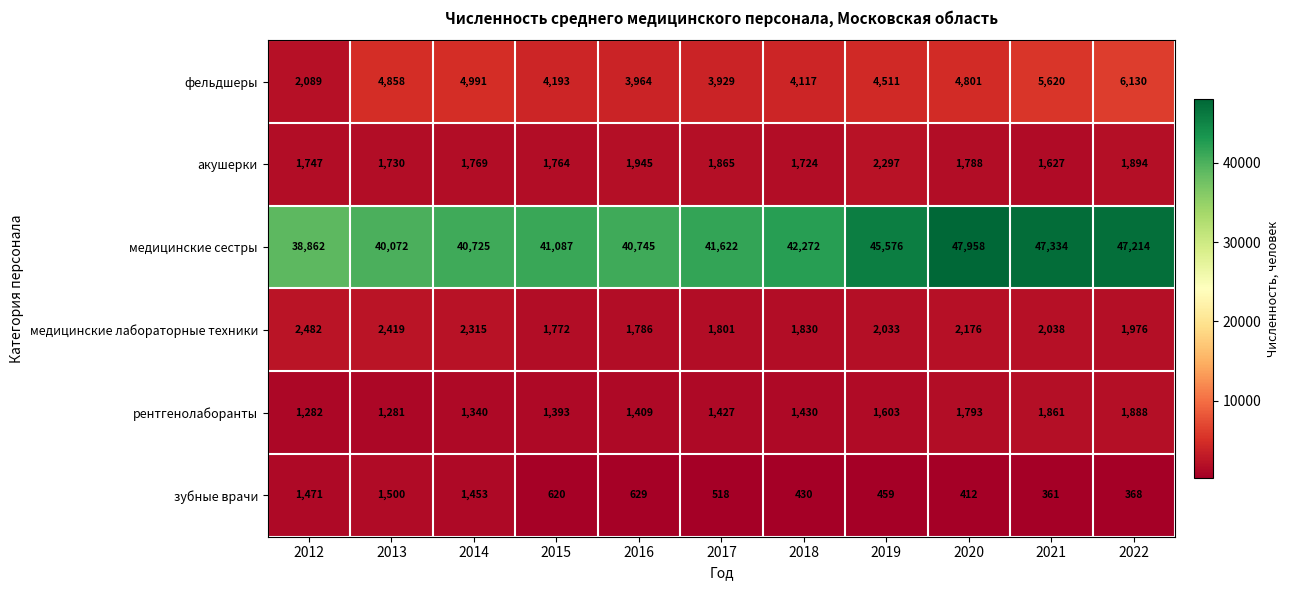

What is the difference between the maximum and minimum values in the фельдшеры series?

4041